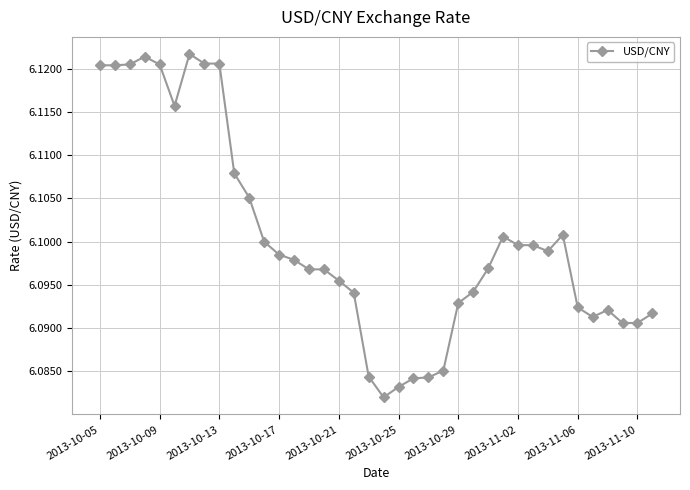

True or false: the data has more than 2 interior local peaks.

True